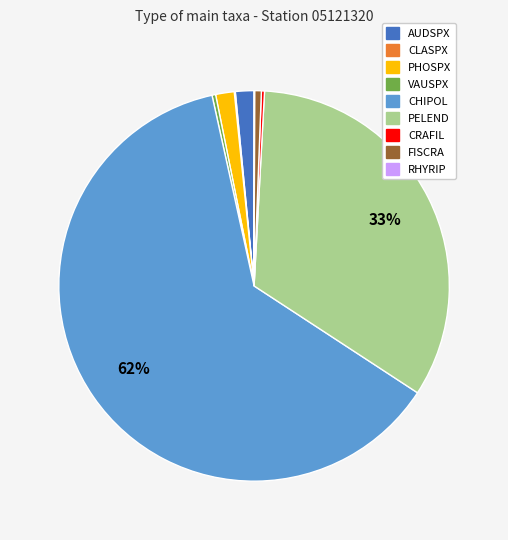

To the nearest percent, what portion does PHOSPX represent?

2%